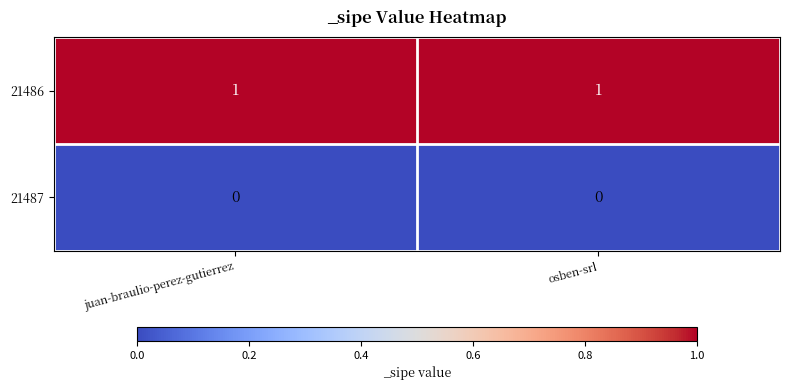

Rank the series at juan-braulio-perez-gutierrez from highest to lowest value.

21486, 21487